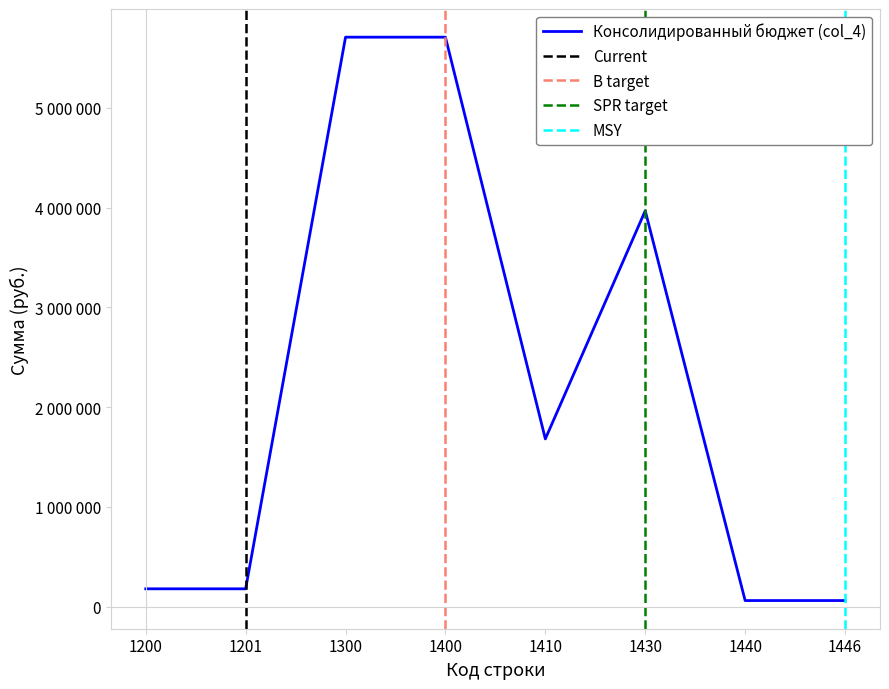

What is the value of the 4th point from the left?

5709879.9